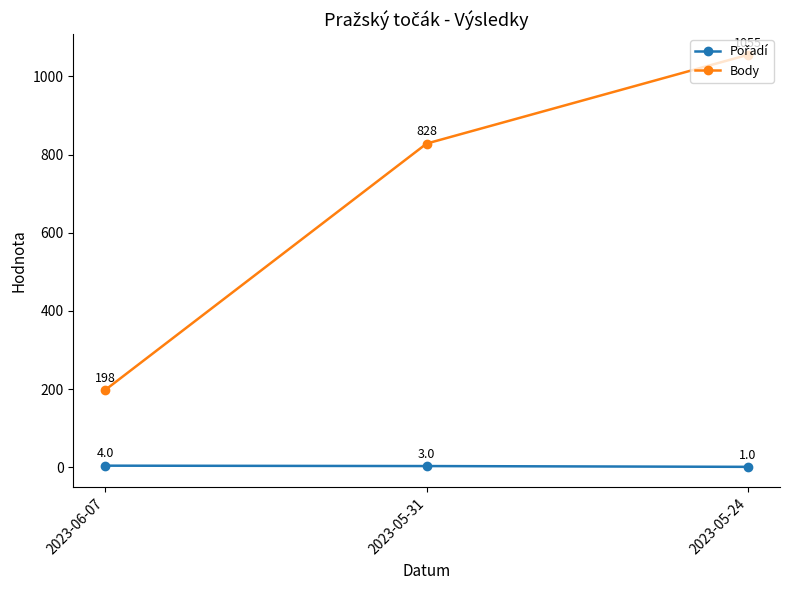

At how many categories does at least one series exceed 580?

2